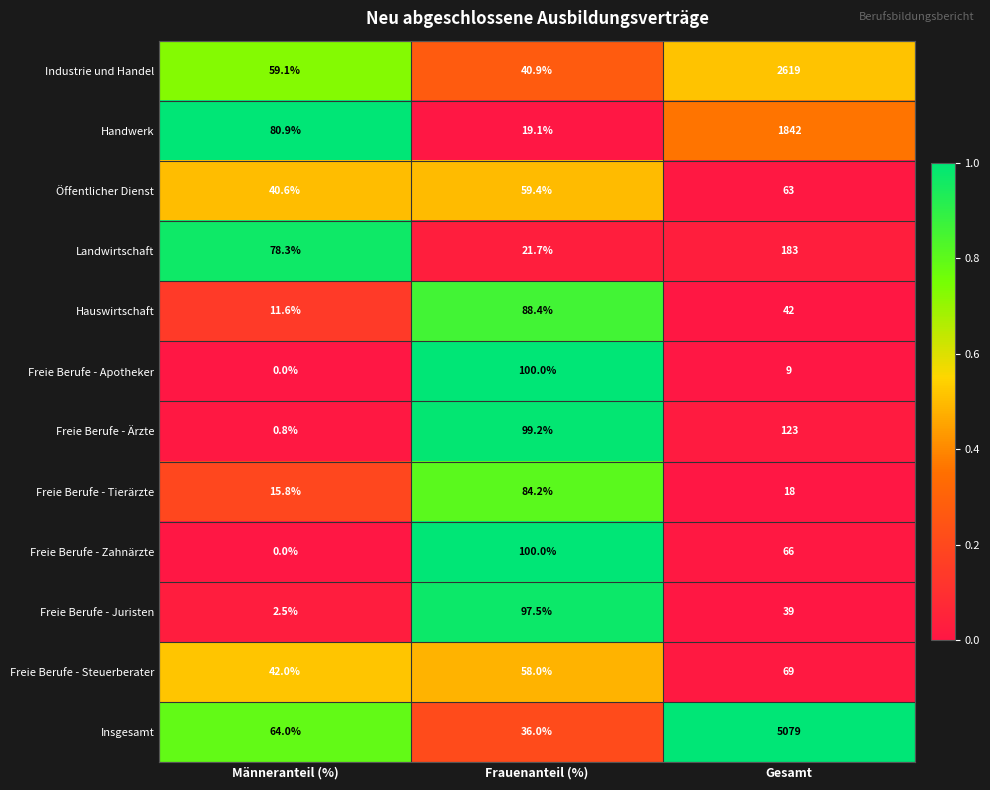

What is the total value across all series at Gesamt?

10152.0